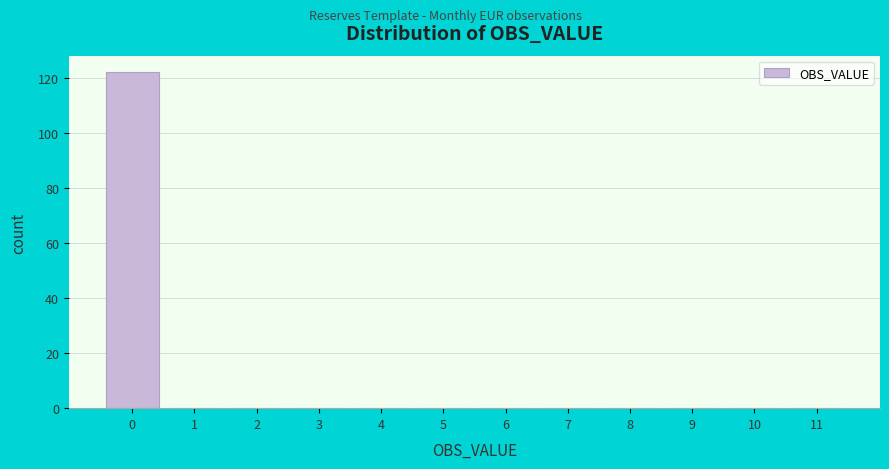

Which range on the x-axis has the tallest bar?

-0.5 to 0.5